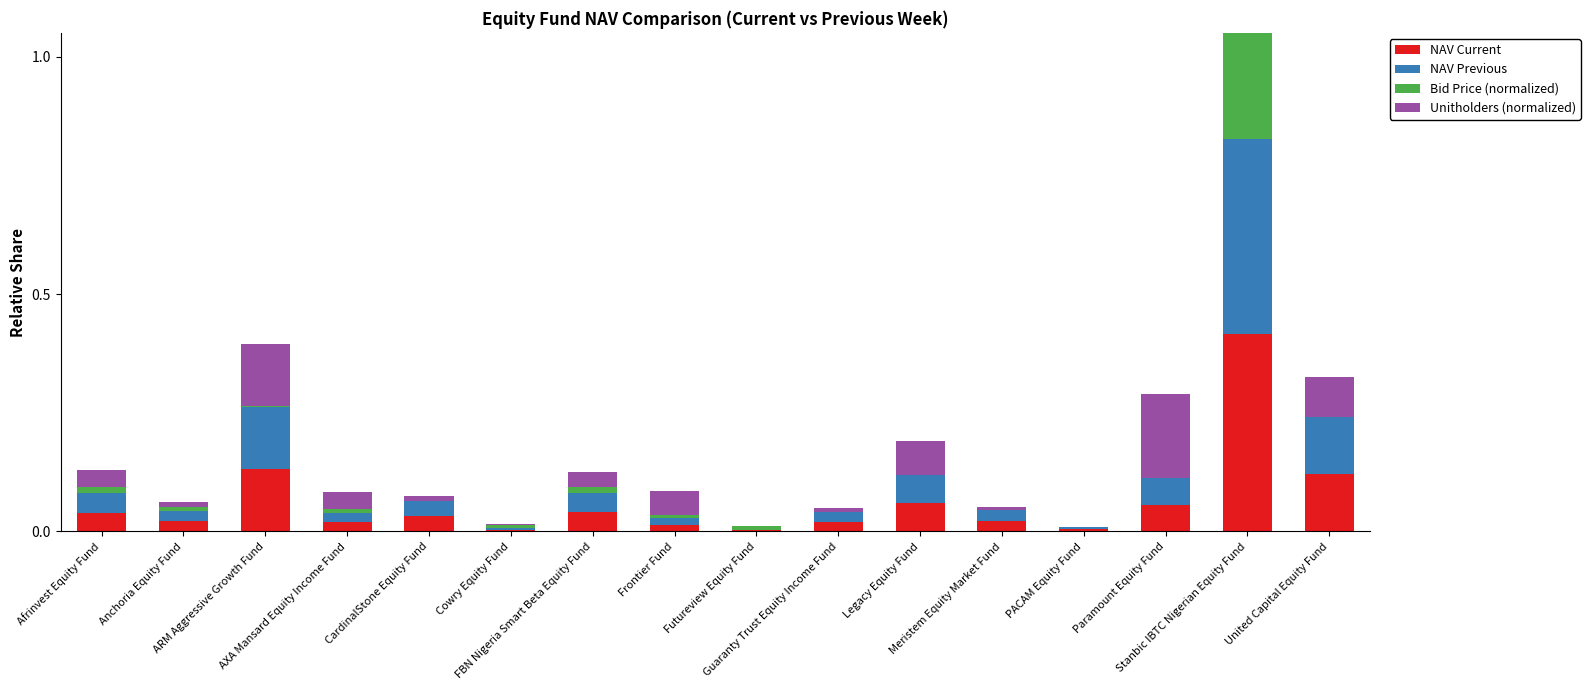

Reading left to right, list all the values displayed in this chart.

NAV Current: 0.0	0.0	0.1	0.0	0.0	0.0	0.0	0.0	0.0	0.0	0.1	0.0	0.0	0.1	0.4	0.1
NAV Previous: 0.0	0.0	0.1	0.0	0.0	0.0	0.0	0.0	0.0	0.0	0.1	0.0	0.0	0.1	0.4	0.1
Bid Price (normalized): 0.0	0.0	0.0	0.0	0.0	0.0	0.0	0.0	0.0	0.0	0.0	0.0	0.0	0.0	0.9	0.0
Unitholders (normalized): 0.0	0.0	0.1	0.0	0.0	0.0	0.0	0.0	0.0	0.0	0.1	0.0	0.0	0.2	0.3	0.1